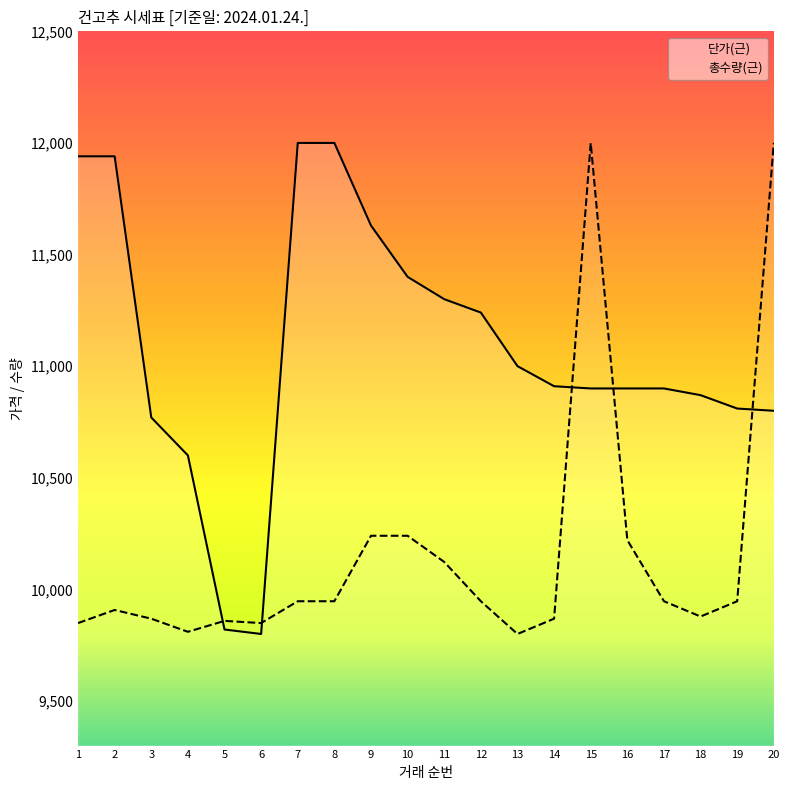

True or false: 단가(근) and 총수량(근) cross at least once.

True